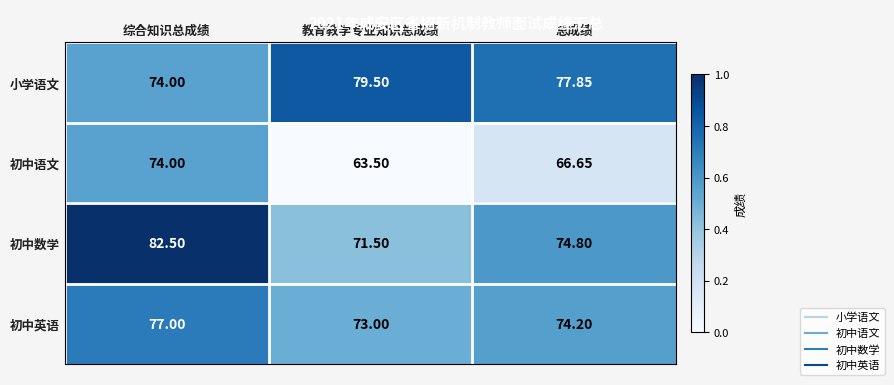

Rank the series at 教育教学专业知识总成绩 from highest to lowest value.

小学语文, 初中英语, 初中数学, 初中语文